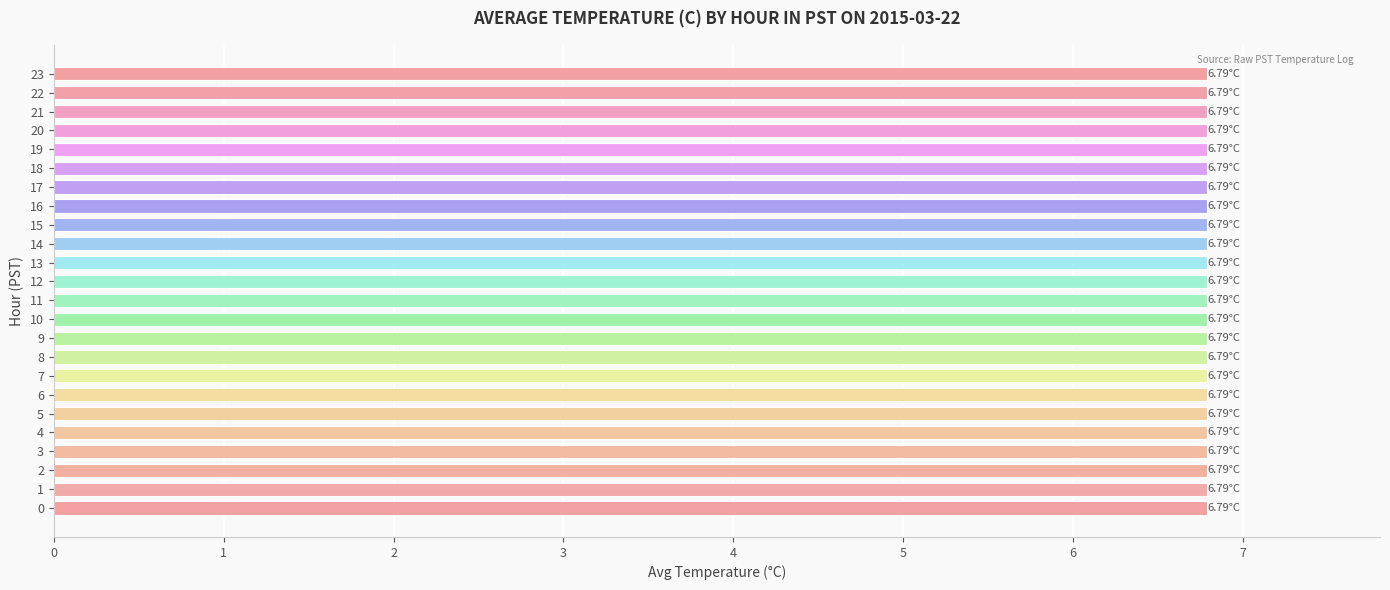

Approximately how many times larger is the value at 13 compared to 11?

1.0